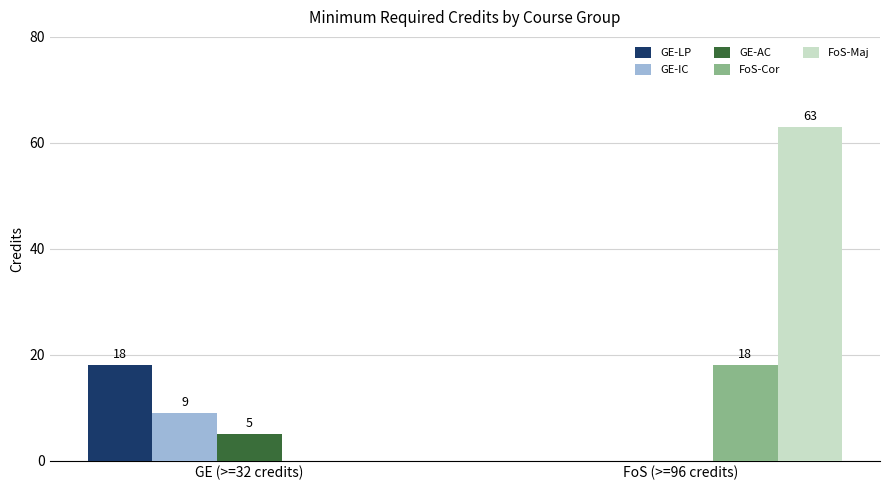

What is the sum of the GE-IC values at FoS (>=96 credits) and GE (>=32 credits)?

9